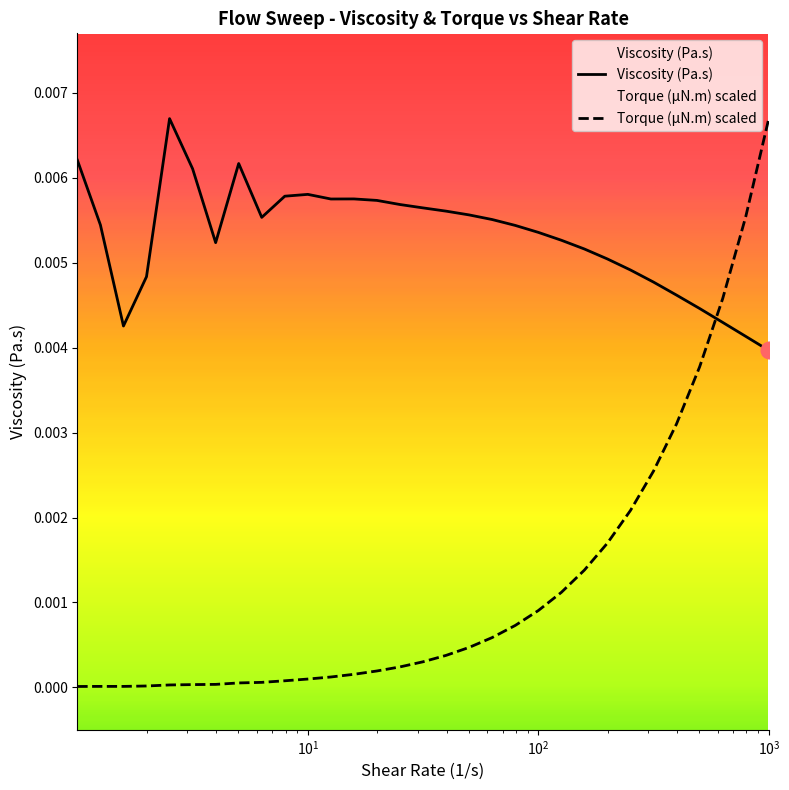

How many interior local peaks does the Torque (µN.m) series have?

1